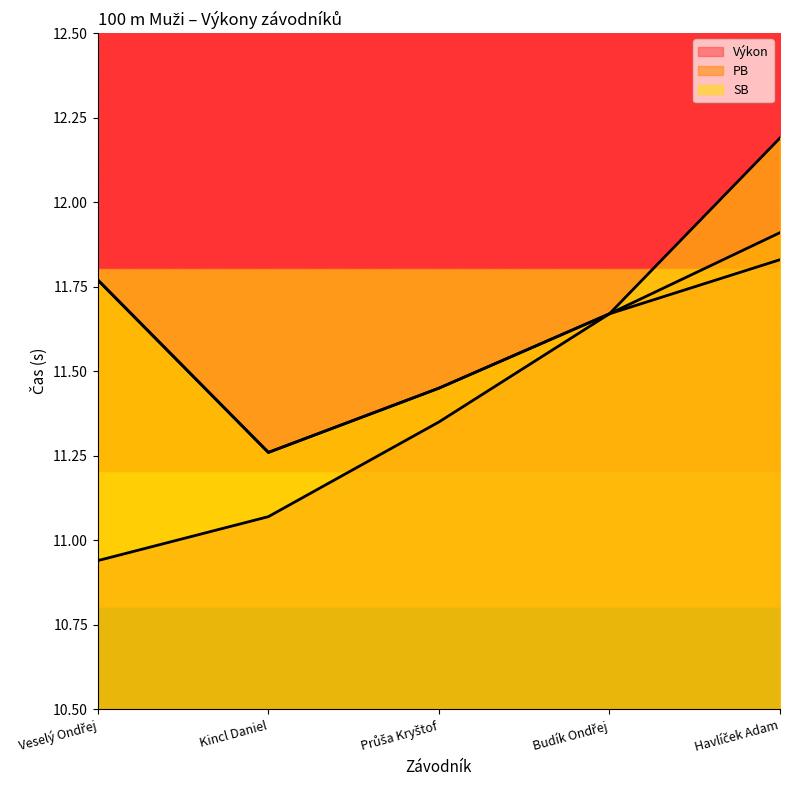

True or false: Výkon has more than 2 points higher than both neighbors.

False